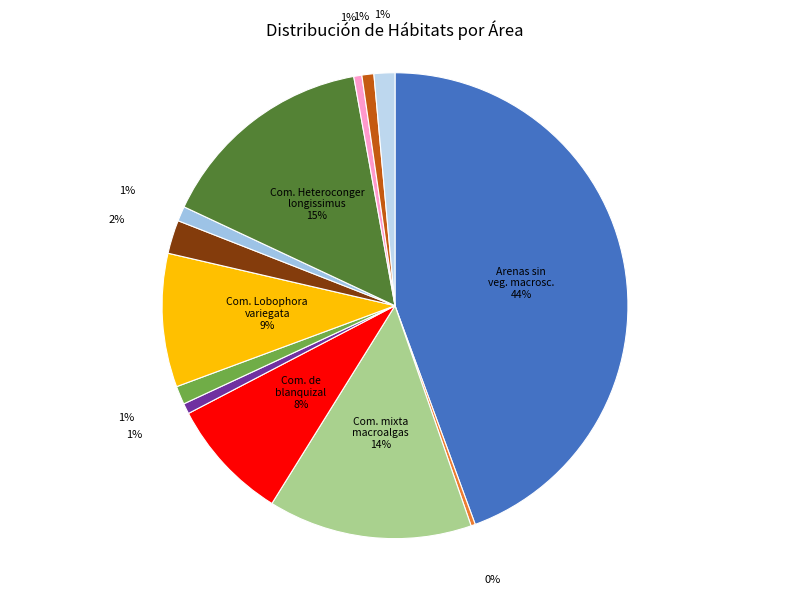

Count the number of slices in the pie.

13